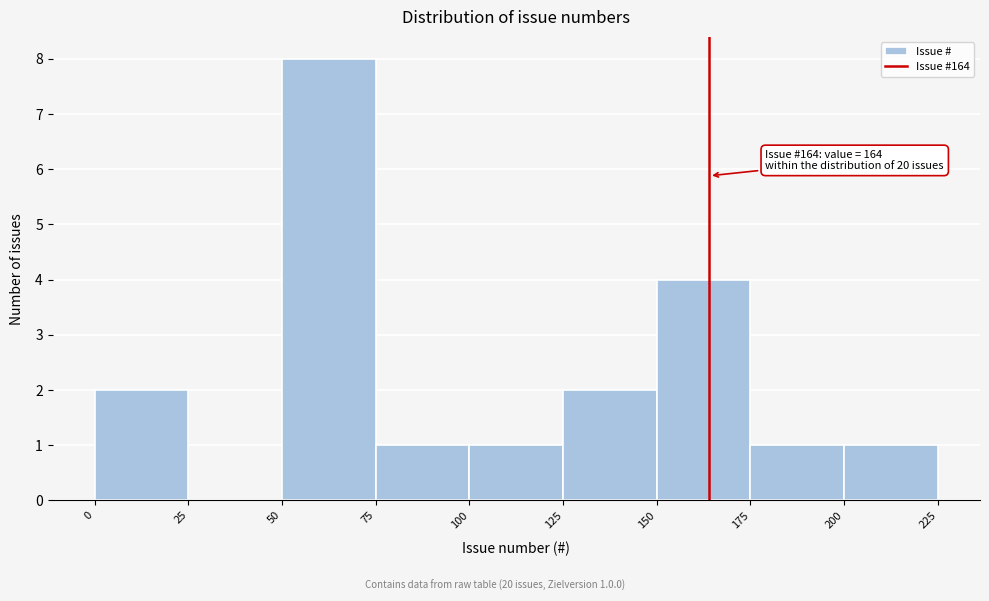

Which range on the x-axis has the tallest bar?

50 to 75